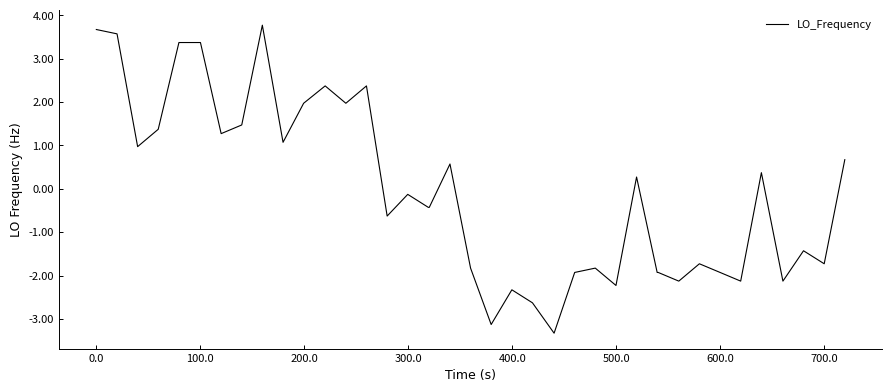

What is the maximum value shown in the chart?

3.8